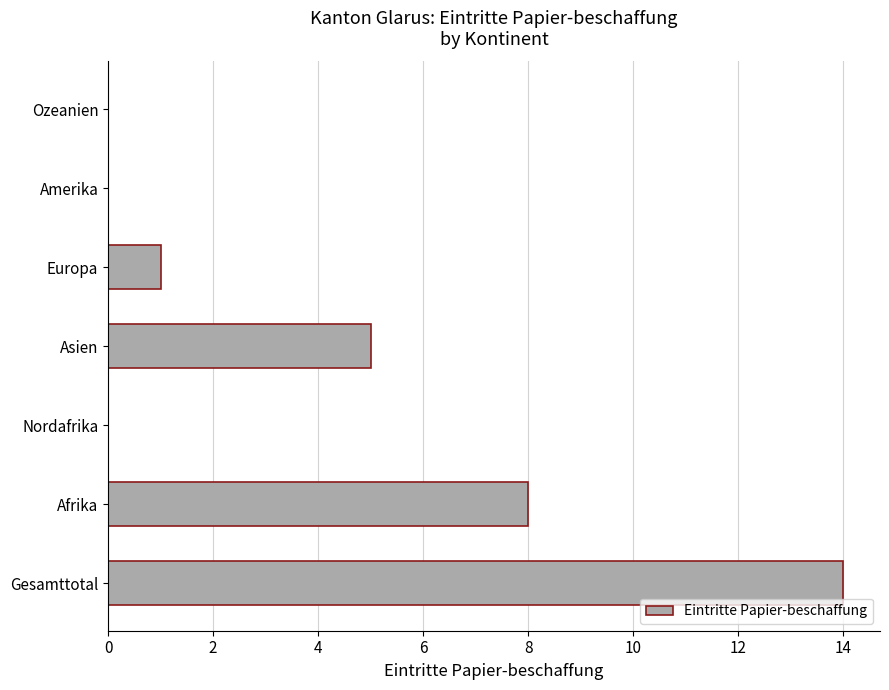

Count the number of data series in this chart.

1